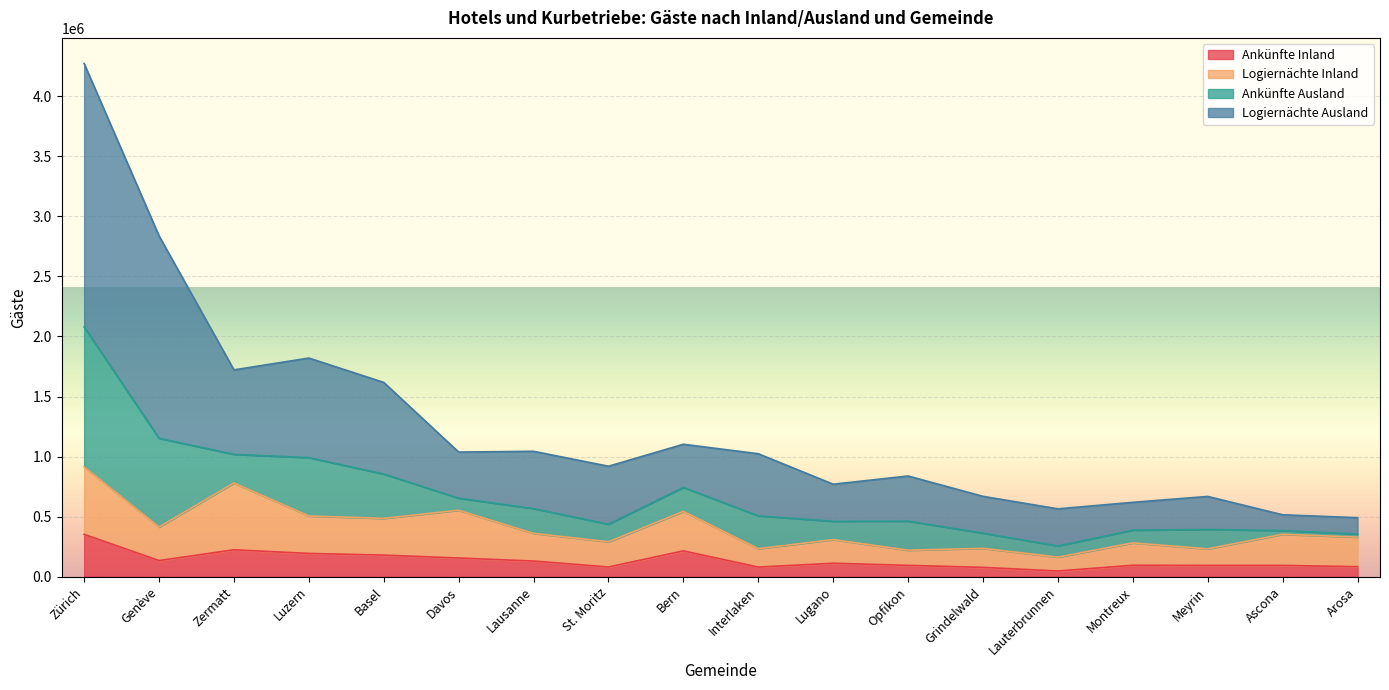

The Ankünfte Inland series shows 93908 at Meyrin. True or false?

True